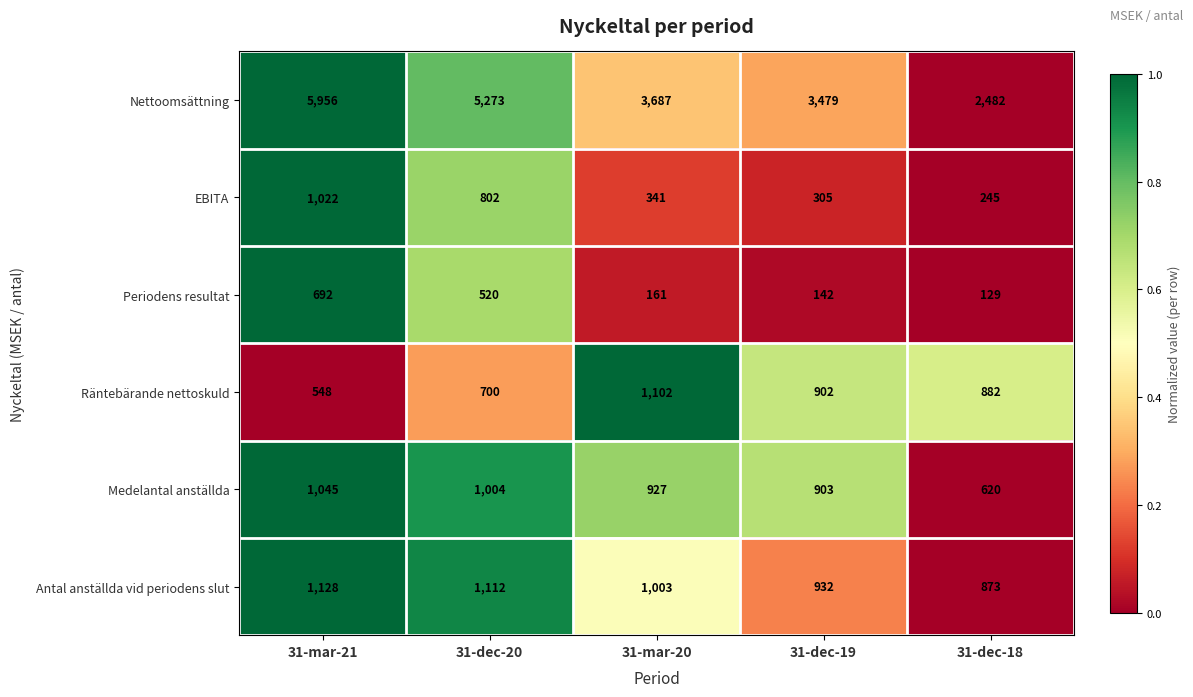

What is the total value across all series at 31-dec-18?

5231